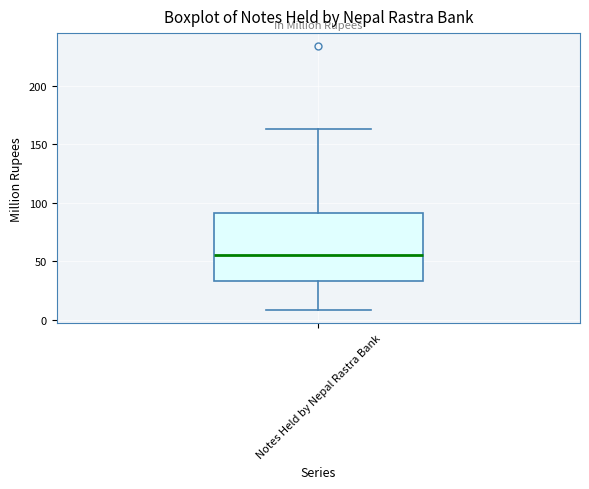

Where does the lower whisker of the box for Notes Held by Nepal Rastra Bank end on the y-axis? The values are not printed on the chart, so give them approximately, as read against the axis.

10